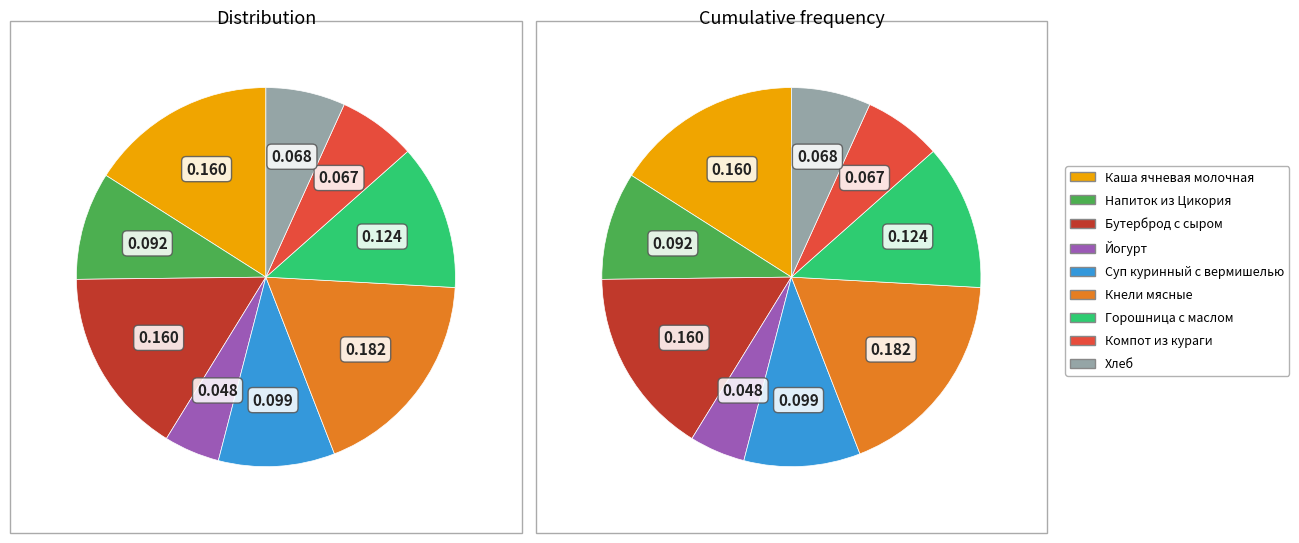

How many slices are in this pie chart?

9